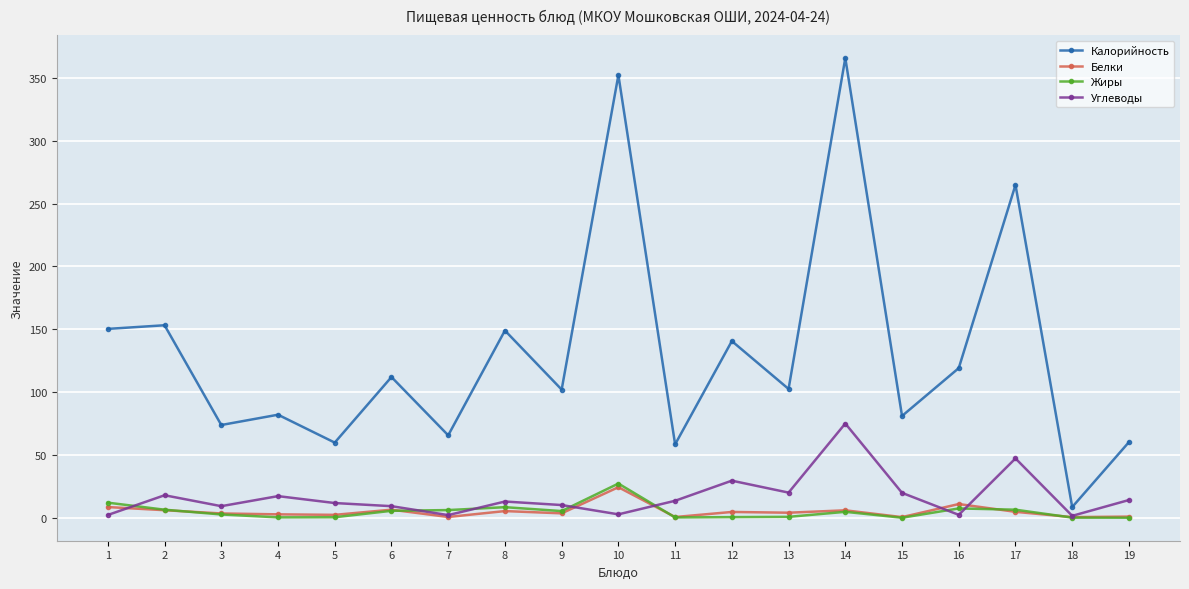

What is the difference between the maximum and minimum values in the Калорийность series?

357.4